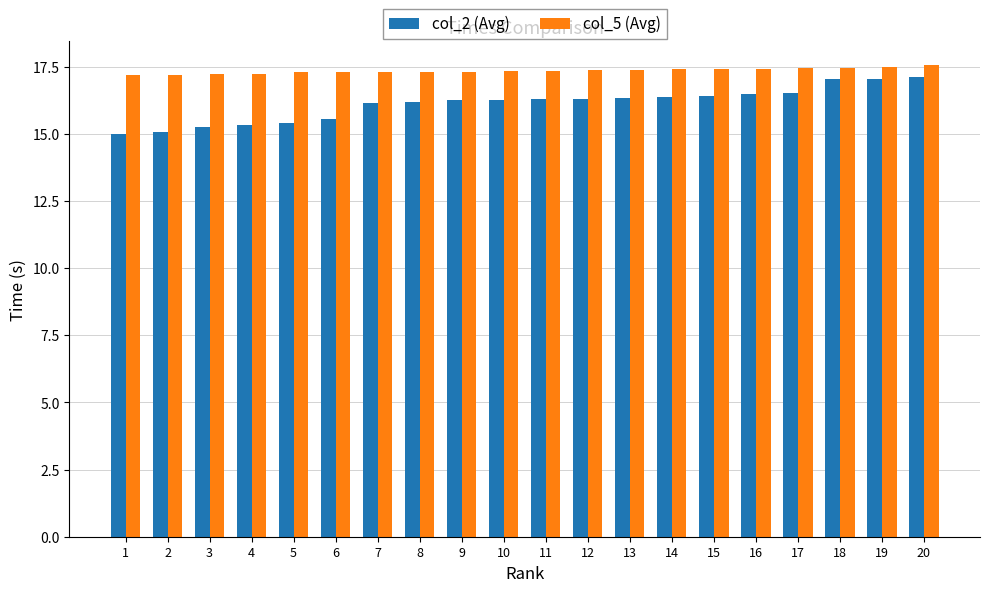

Is it true that col_5 (Avg) equals 29.7 at 13?

False